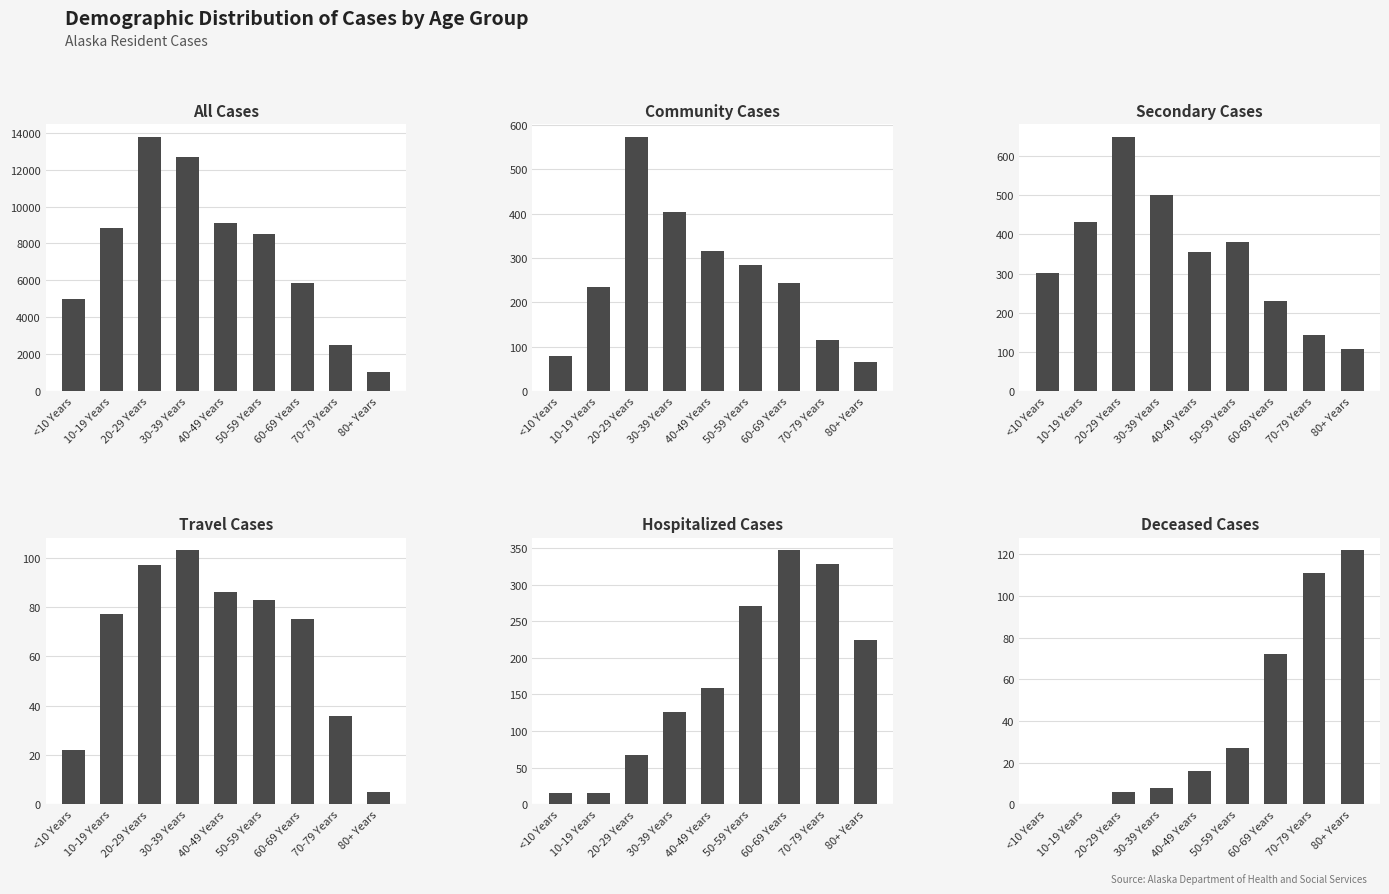

At how many categories does at least one series exceed 11443?

2